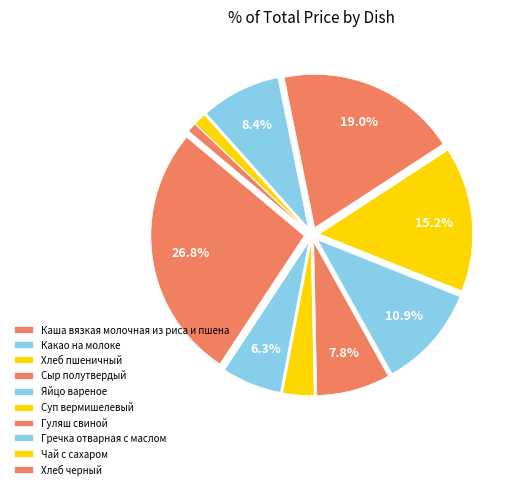

Count the number of slices in the pie.

10